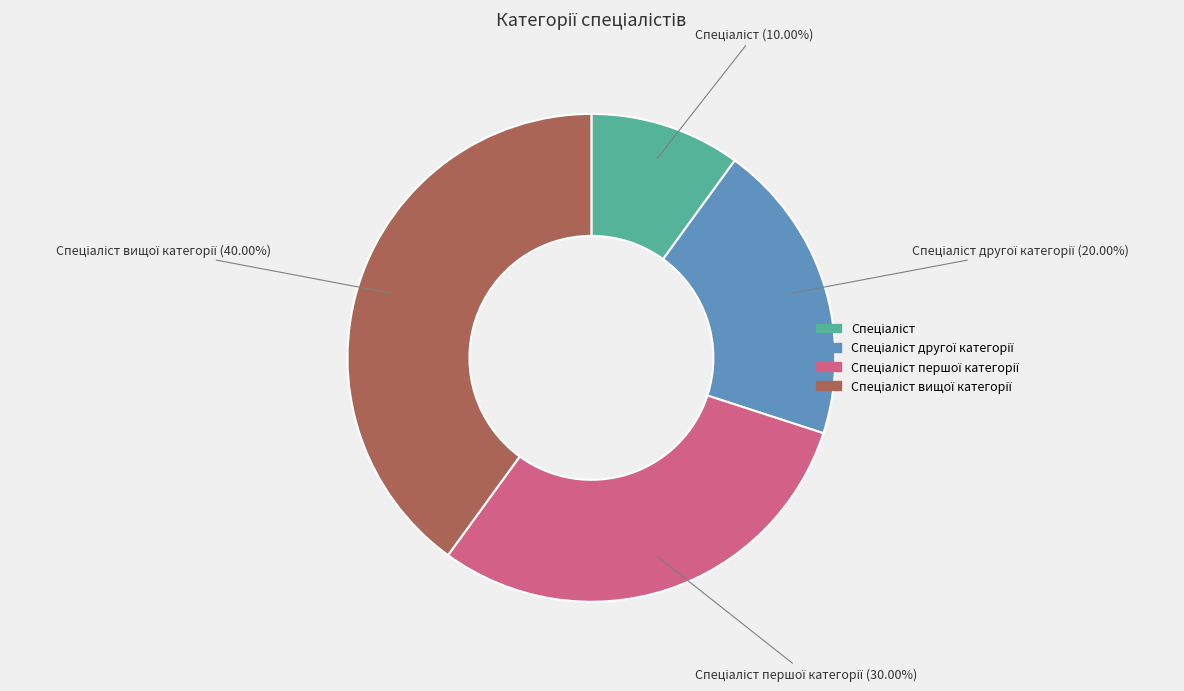

Is there a majority slice in this chart?

No